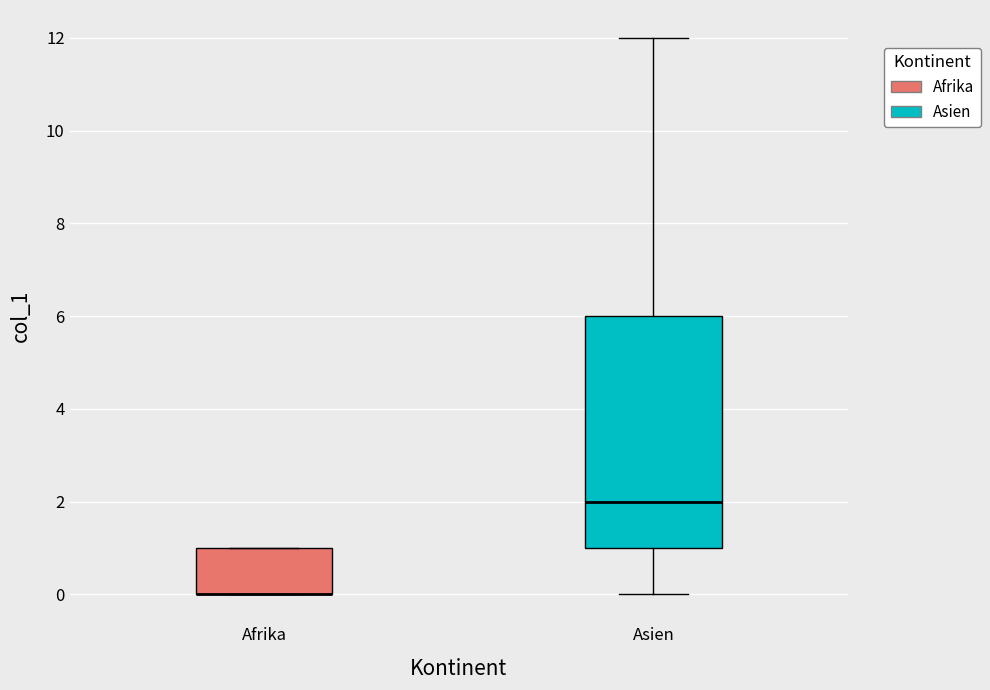

Reading left to right, transcribe this box plot: for each box, give where its median line is, the range the box spans, and where its two whiskers end, as read against the y-axis. The values are not printed on the chart, so give them approximately, as read against the axis.

Afrika: median 0 (drawn on the box's lower edge), box 0 to 1, whiskers 0 to 1
Asien: median 2, box 1 to 6, whiskers 0 to 12